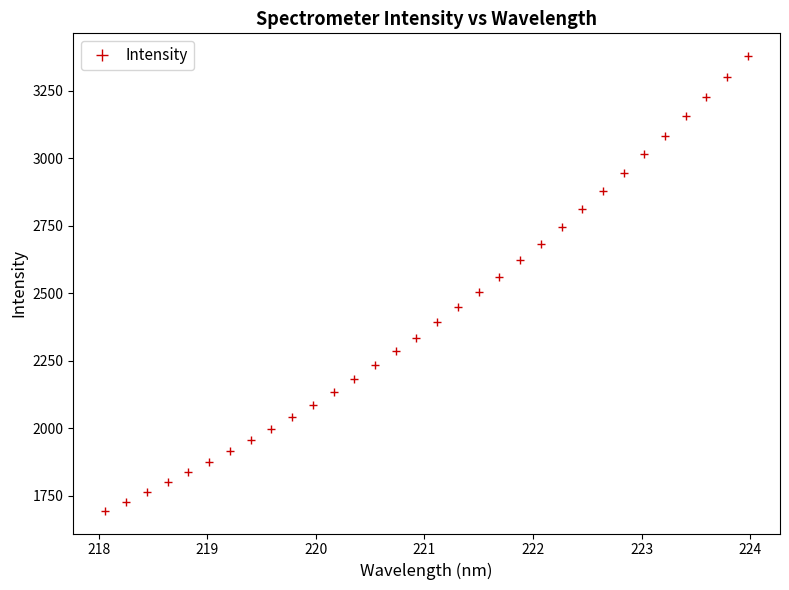

What is the sum of all values?

77619.0